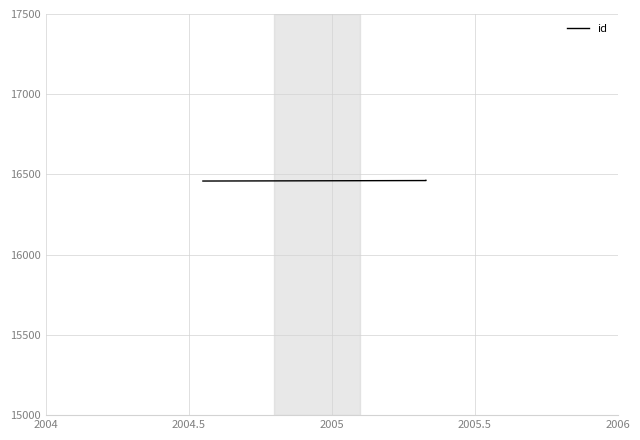

Between 2004 and 2004.5, which is larger?

2004.5